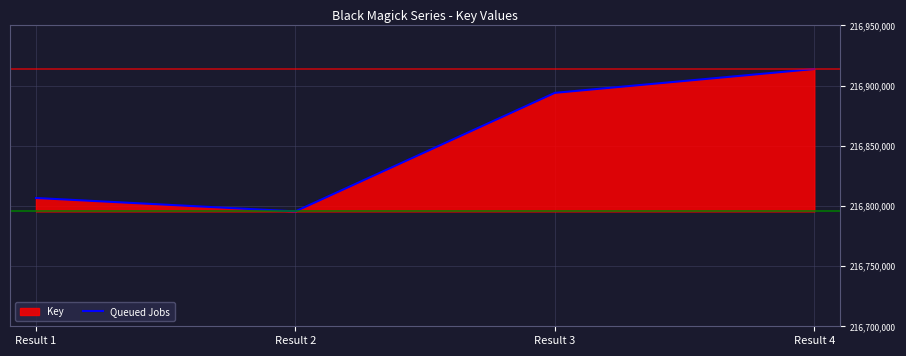

What is the approximate value at Result 3, to the nearest 50?

216894000